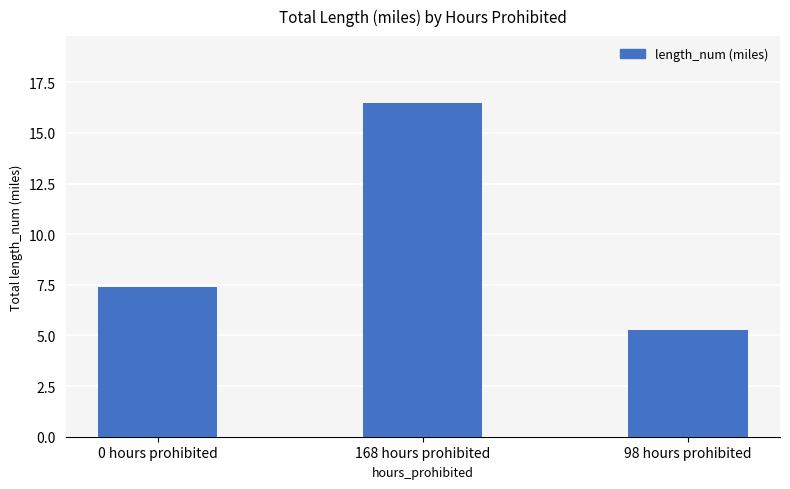

True or false: the data shows 7.4 at 168 hours prohibited.

False